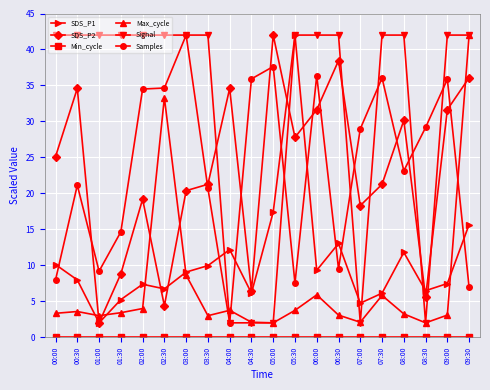

What is the minimum value for SDS_P1?

2.0